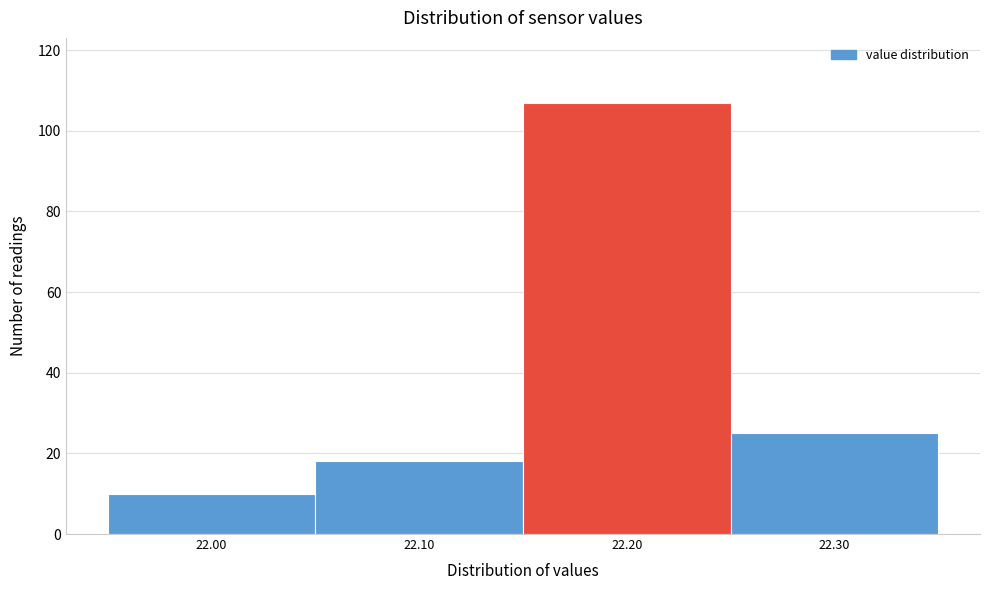

Reading left to right, list every bar in this chart as the range it spans on the x-axis followed by its height. The values are not printed on the chart, so give them approximately, as read against the axis.

21.95 to 22.05: 10
22.05 to 22.15: 18
22.15 to 22.25: 108
22.25 to 22.35: 26